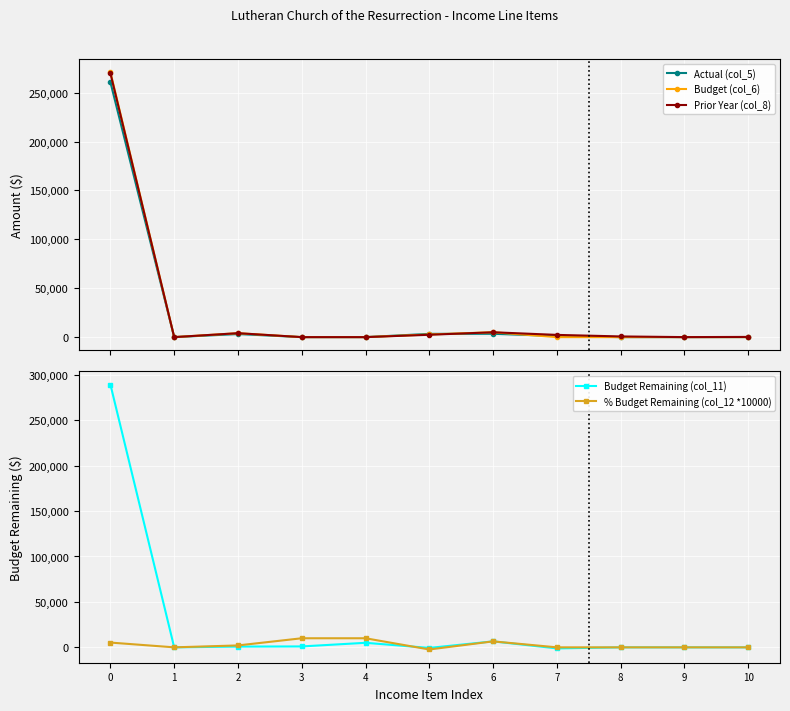

True or false: Prior Year (col_8) and Actual (col_5) intersect in this chart.

True